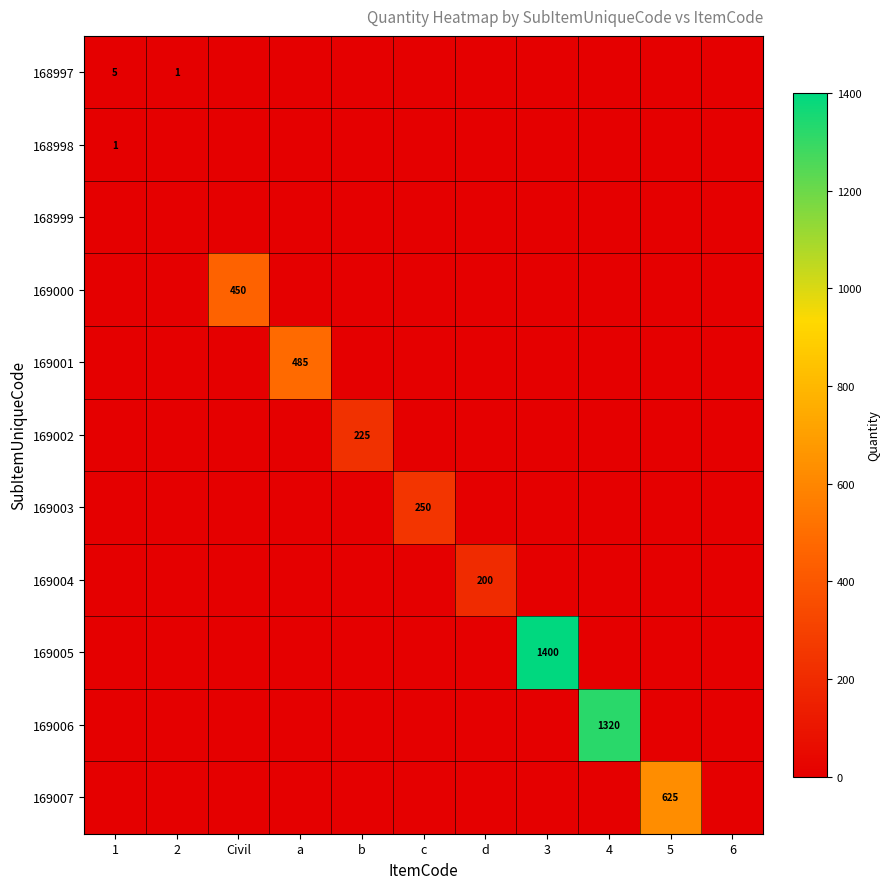

What is the highest value of the 169004 series?

200